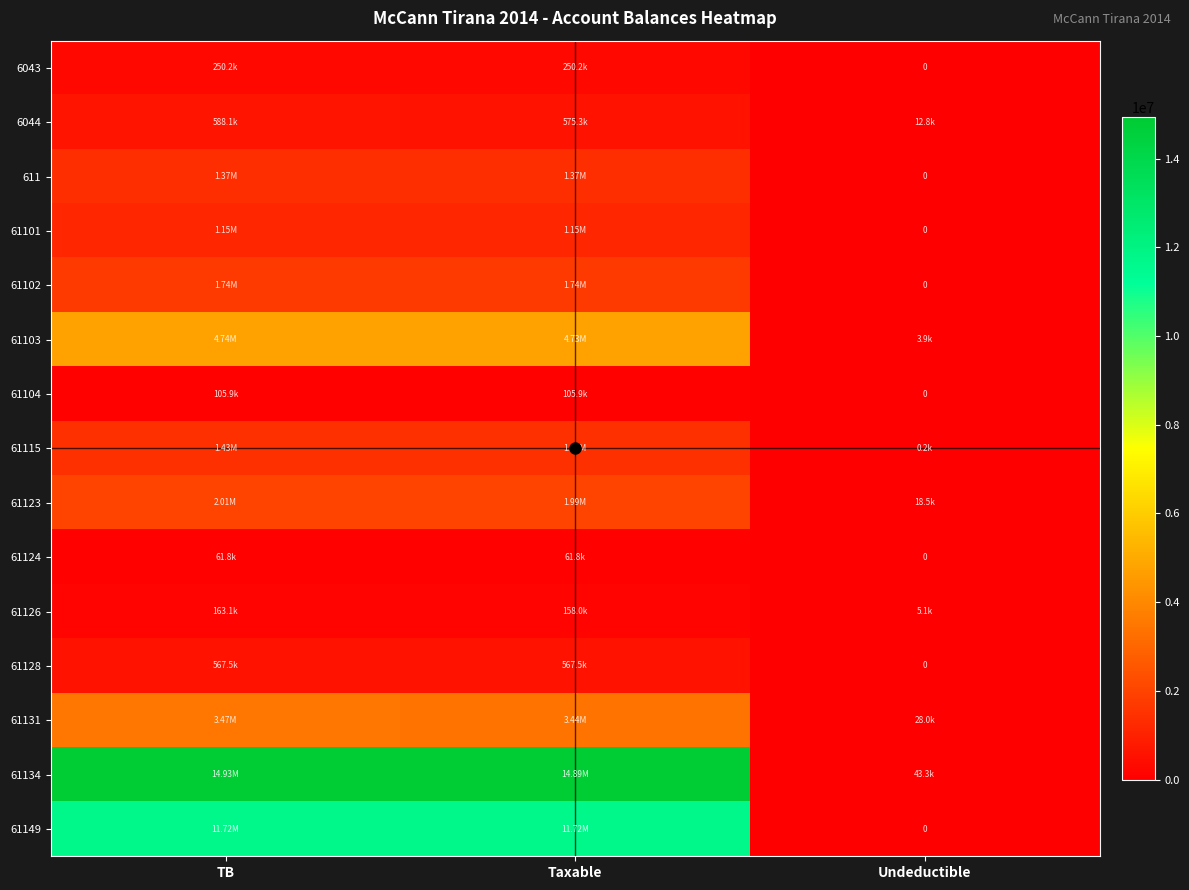

At which category is the sum across all series the highest?

TB